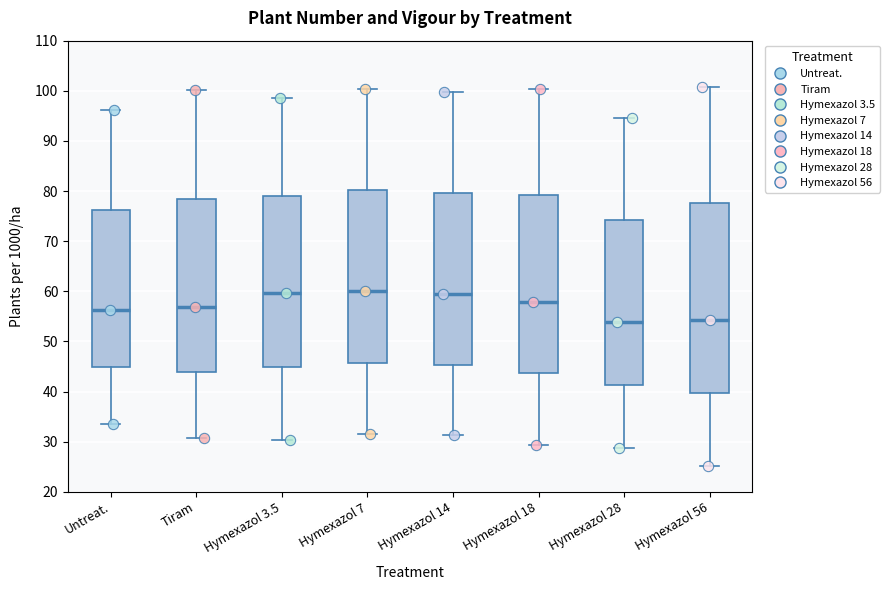

Reading left to right, read every box against the y-axis: the position of its median line, the range the box covers, and the ends of its whiskers. The values are not printed on the chart, so give them approximately, as read against the axis.

Untreat.: median 56, box 45 to 76, whiskers 33 to 96
Tiram: median 57, box 44 to 78, whiskers 31 to 100
Hymexazol 3.5: median 60, box 45 to 79, whiskers 30 to 99
Hymexazol 7: median 60, box 46 to 80, whiskers 32 to 100
Hymexazol 14: median 59, box 45 to 80, whiskers 31 to 100
Hymexazol 18: median 58, box 44 to 79, whiskers 29 to 100
Hymexazol 28: median 54, box 41 to 74, whiskers 29 to 95
Hymexazol 56: median 54, box 40 to 78, whiskers 25 to 101